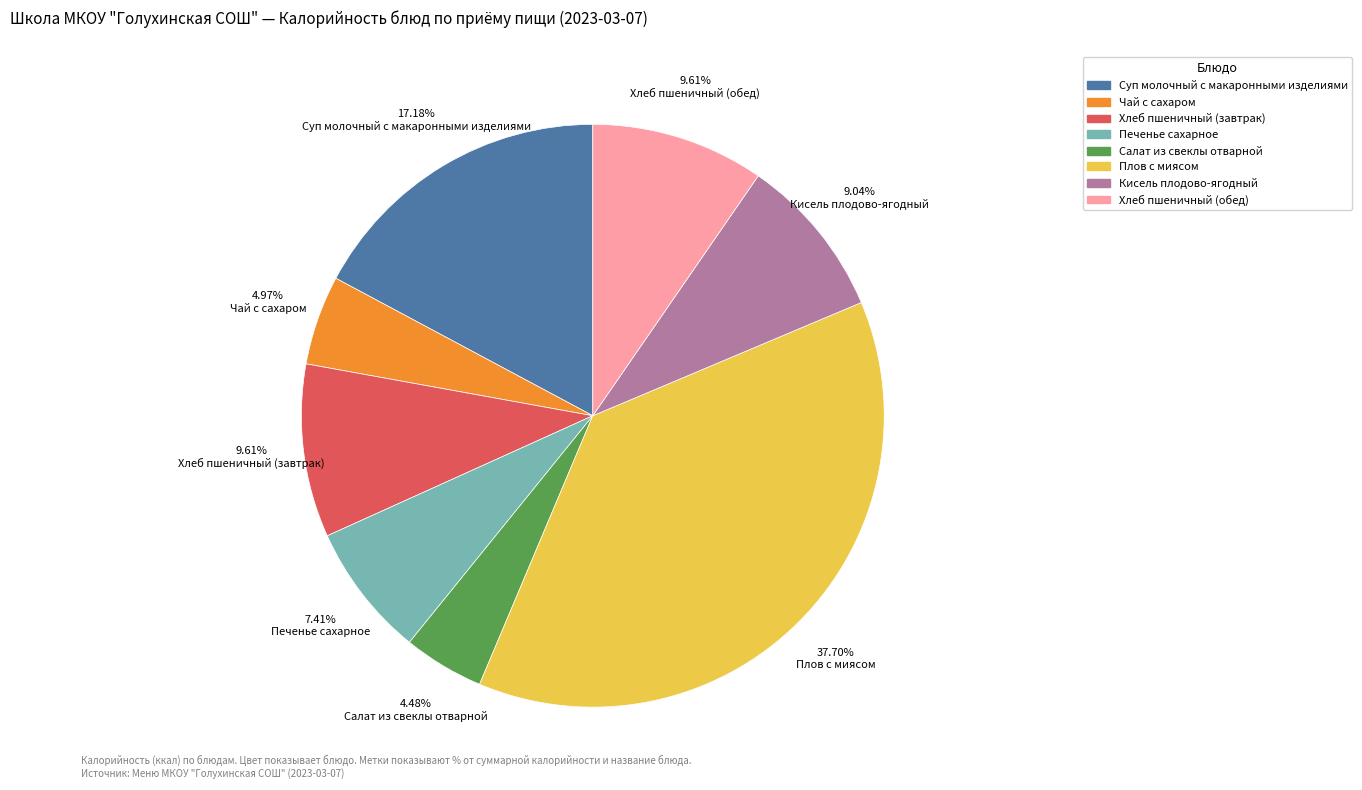

To the nearest percent, what percentage of the pie is Суп молочный с макаронными изделиями?

17%